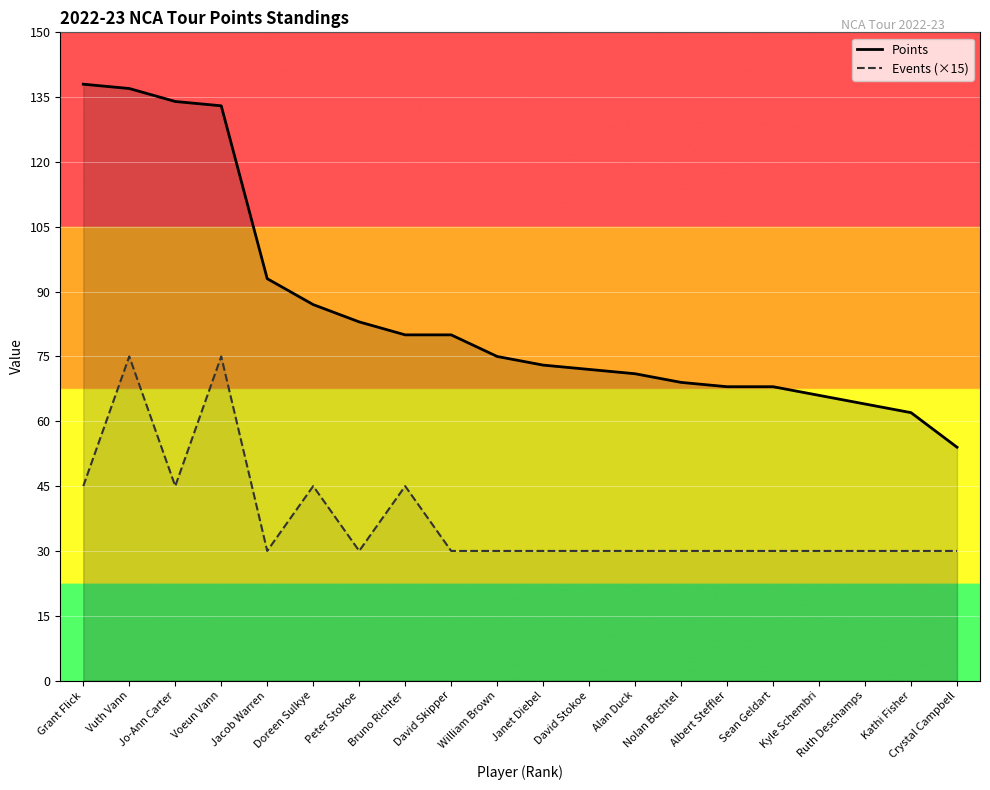

What is the difference between the highest and lowest values at Crystal Campbell?

24